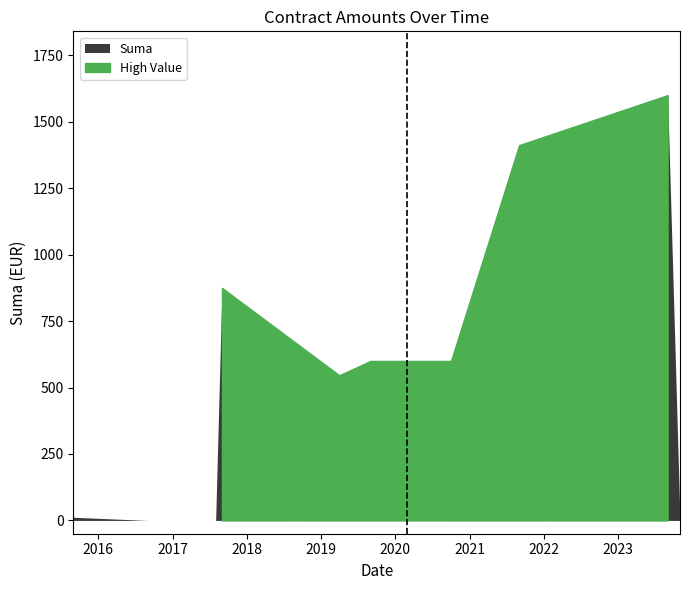

What is the maximum value for Suma?

1600